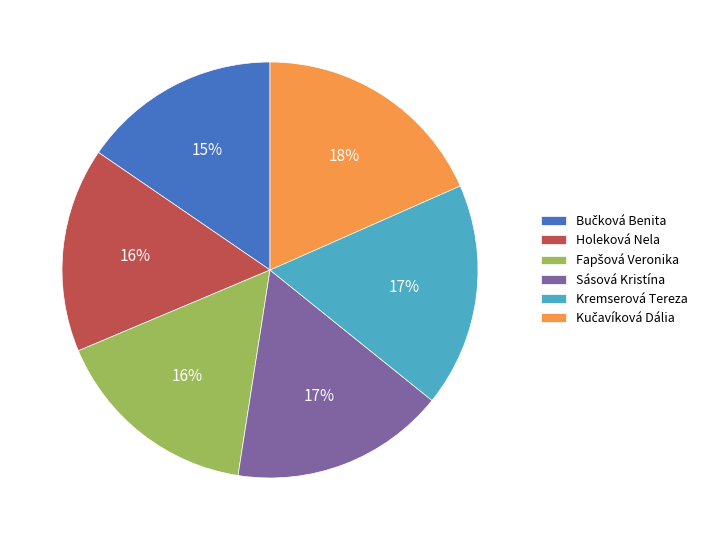

Does any single category account for the majority?

No